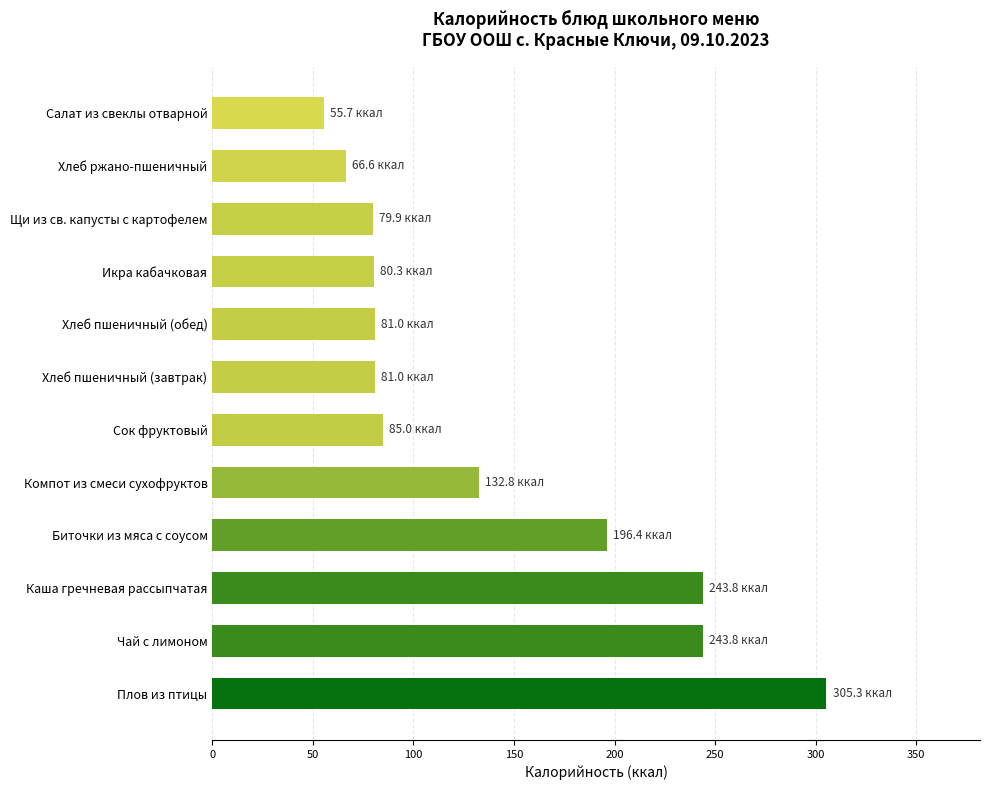

What is the change in value from Хлеб пшеничный (завтрак) to Салат из свеклы отварной?

-25.3